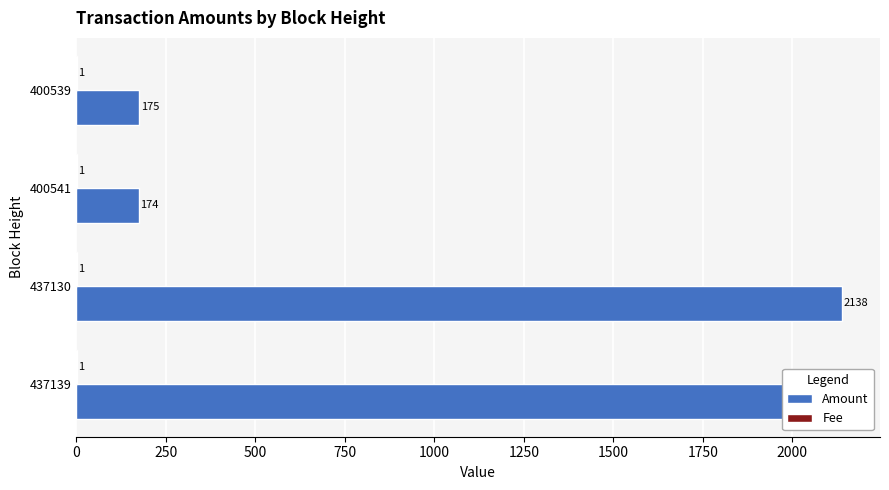

At which category is the sum across all series the highest?

437130